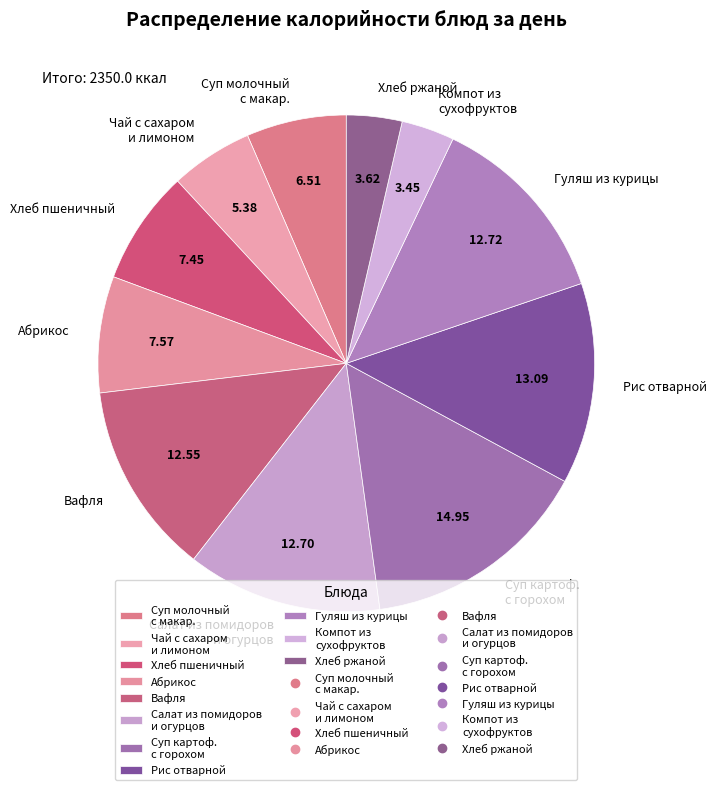

Count the number of slices in the pie.

11